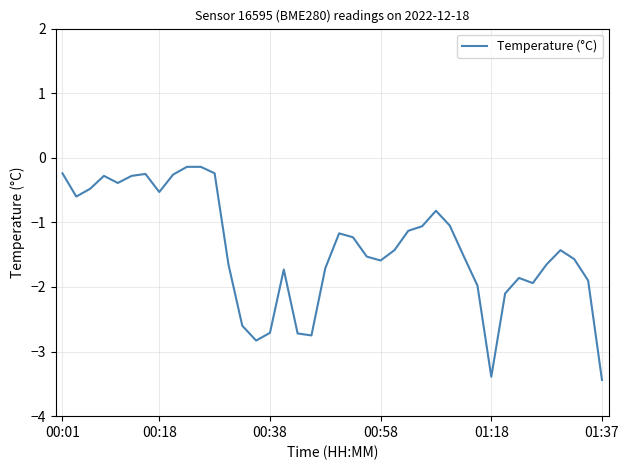

What is the difference between the maximum and minimum values?

3.3